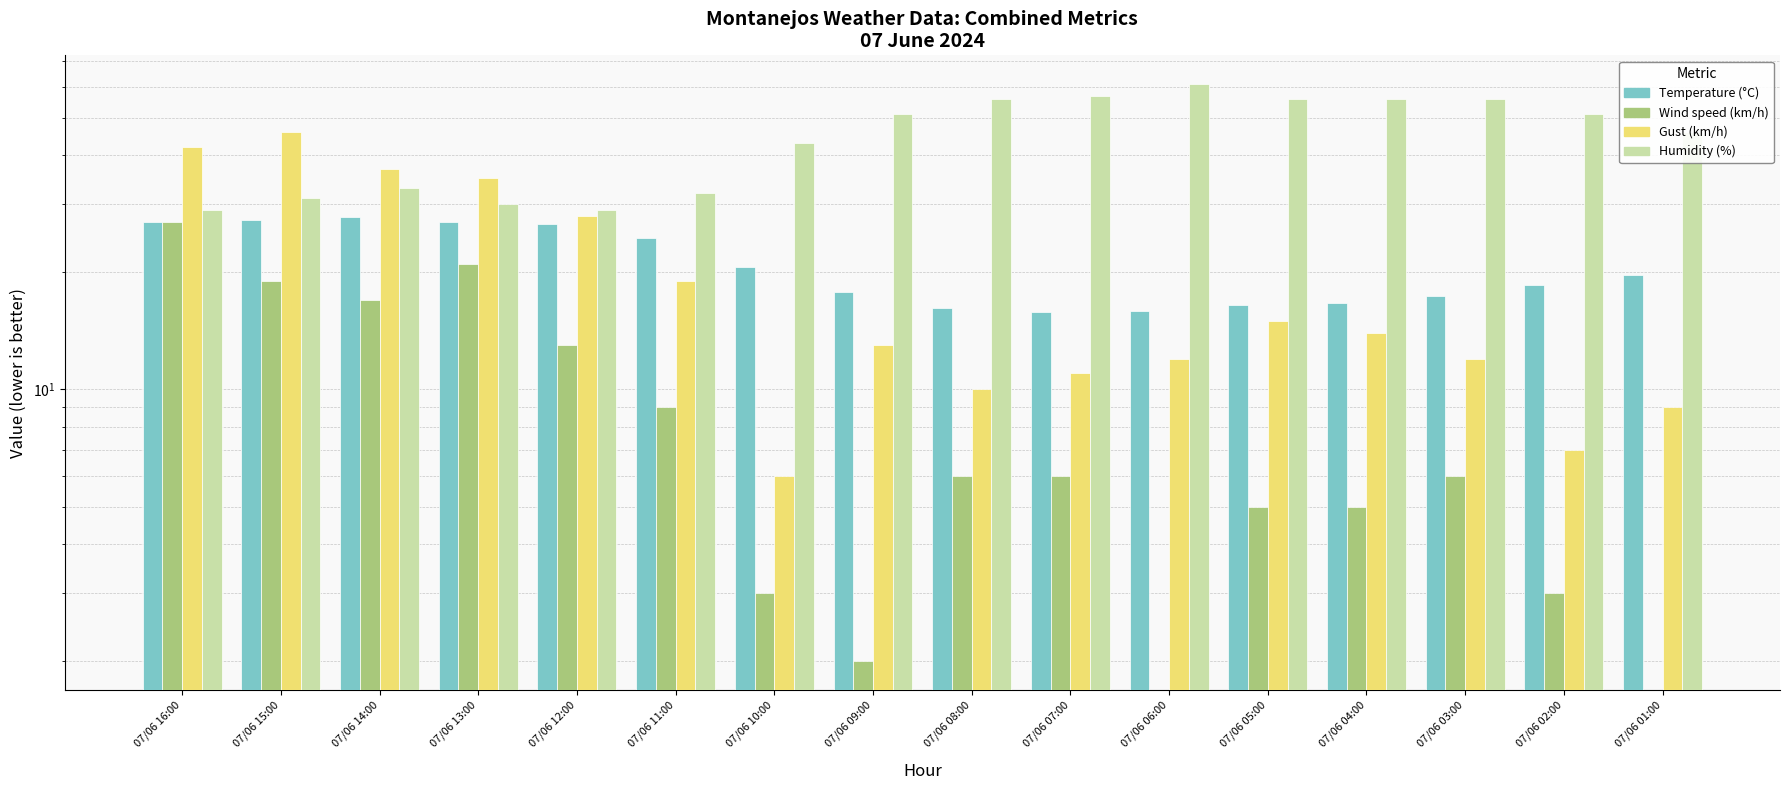

What are all the series names shown in the legend?

Temperature (°C), Wind speed (km/h), Gust (km/h), Humidity (%)